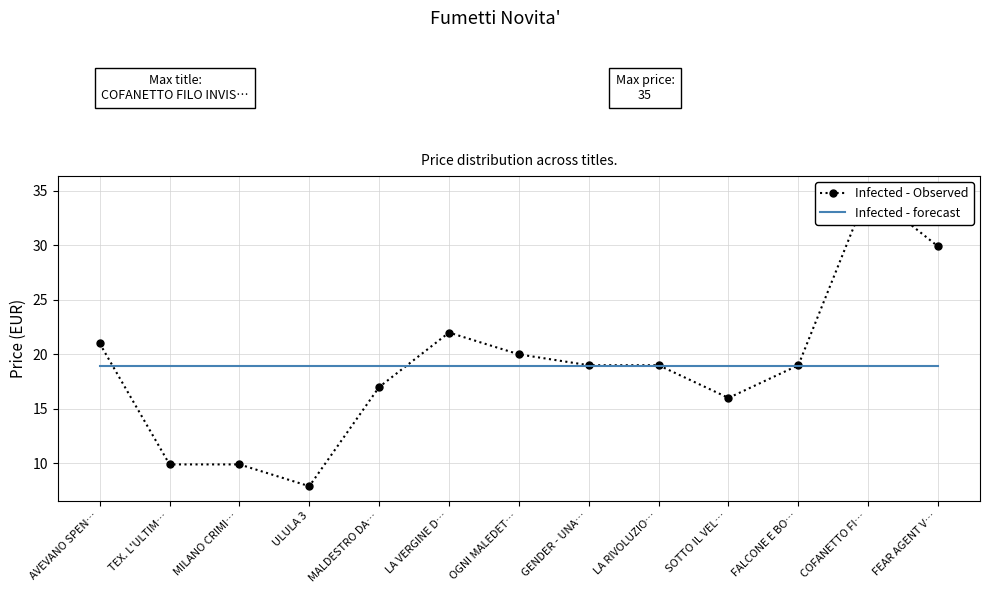

Is the value of Infected - forecast at GENDER - UNA… greater than the value of Infected - Observed at FEAR AGENT V…?

No